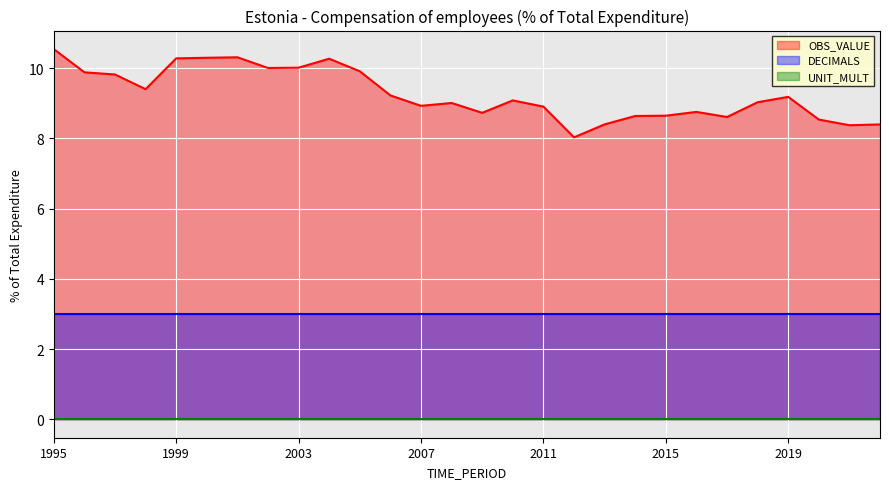

Reading left to right, extract all data points from this chart.

OBS_VALUE: 1995=10.5	1996=9.9	1997=9.8	1998=9.4	1999=10.3	2000=10.3	2001=10.3	2002=10.0	2003=10.0	2004=10.3	2005=9.9	2006=9.2	2007=8.9	2008=9.0	2009=8.7	2010=9.1	2011=8.9	2012=8.0	2013=8.4	2014=8.6	2015=8.6	2016=8.8	2017=8.6	2018=9.0	2019=9.2	2020=8.5	2021=8.4	2022=8.4
DECIMALS: 1995=3.0	1996=3.0	1997=3.0	1998=3.0	1999=3.0	2000=3.0	2001=3.0	2002=3.0	2003=3.0	2004=3.0	2005=3.0	2006=3.0	2007=3.0	2008=3.0	2009=3.0	2010=3.0	2011=3.0	2012=3.0	2013=3.0	2014=3.0	2015=3.0	2016=3.0	2017=3.0	2018=3.0	2019=3.0	2020=3.0	2021=3.0	2022=3.0
UNIT_MULT: 1995=0.0	1996=0.0	1997=0.0	1998=0.0	1999=0.0	2000=0.0	2001=0.0	2002=0.0	2003=0.0	2004=0.0	2005=0.0	2006=0.0	2007=0.0	2008=0.0	2009=0.0	2010=0.0	2011=0.0	2012=0.0	2013=0.0	2014=0.0	2015=0.0	2016=0.0	2017=0.0	2018=0.0	2019=0.0	2020=0.0	2021=0.0	2022=0.0